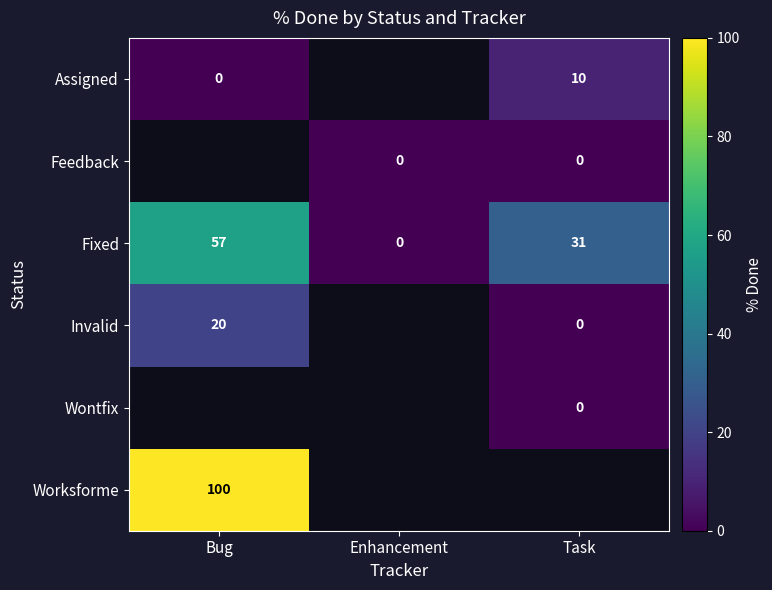

At which label does Fixed reach its peak?

Bug